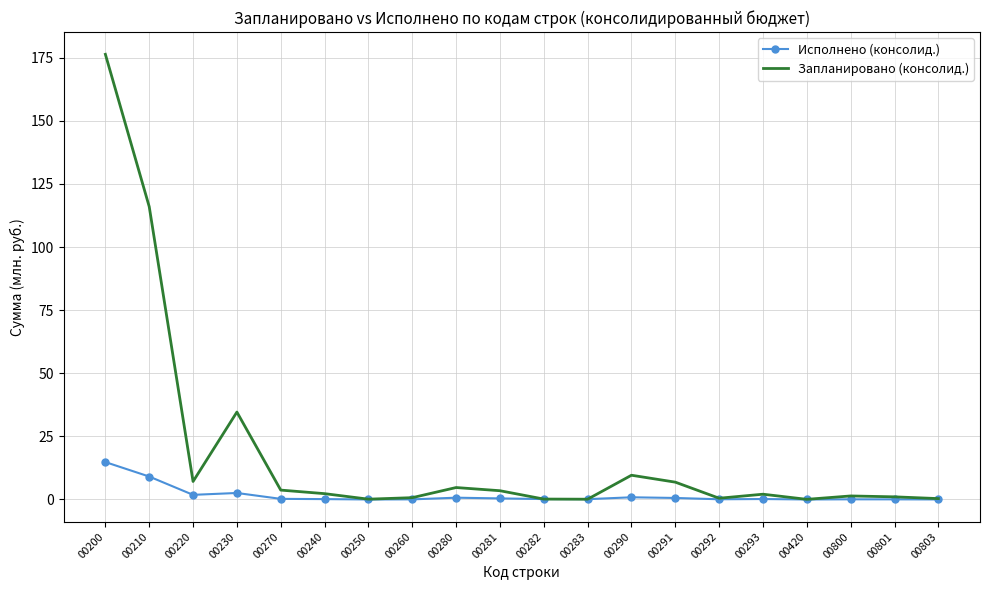

Rank the series by their average value, from highest to lowest.

Запланировано (консолид.), Исполнено (консолид.)